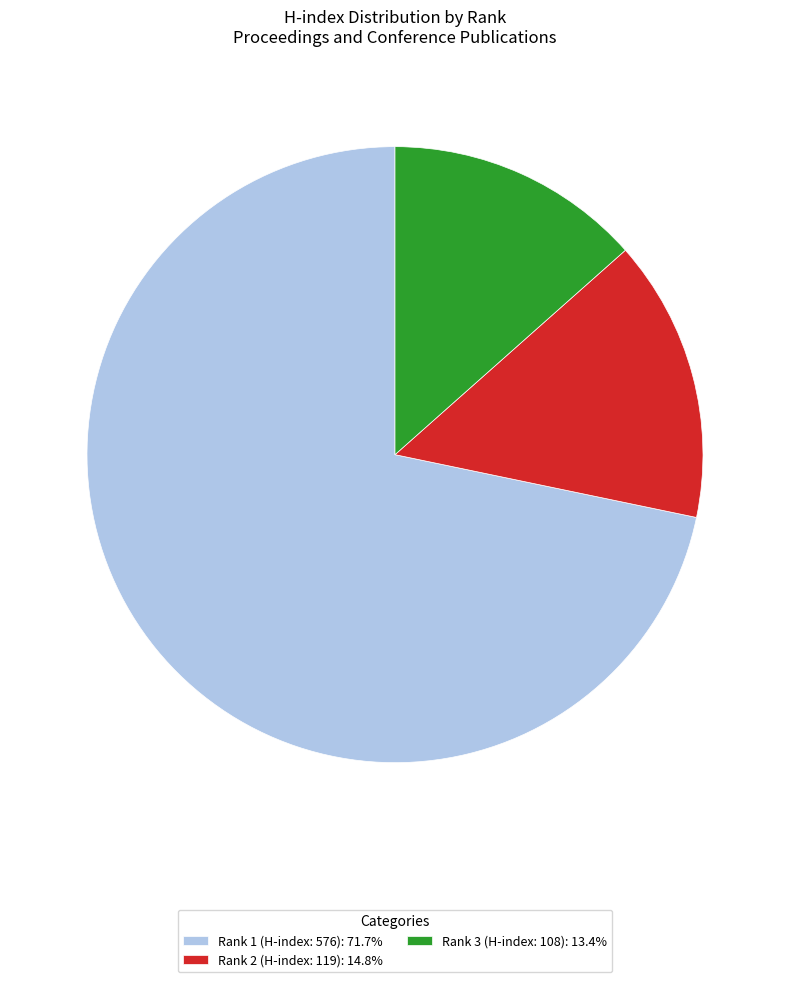

How many slices are in this pie chart?

3